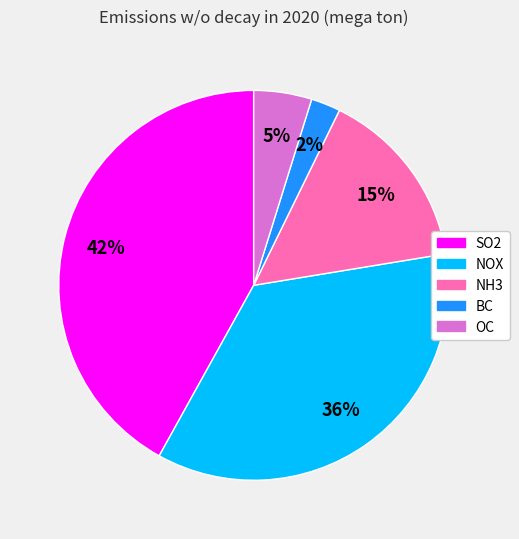

To the nearest percent, what portion does OC represent?

5%